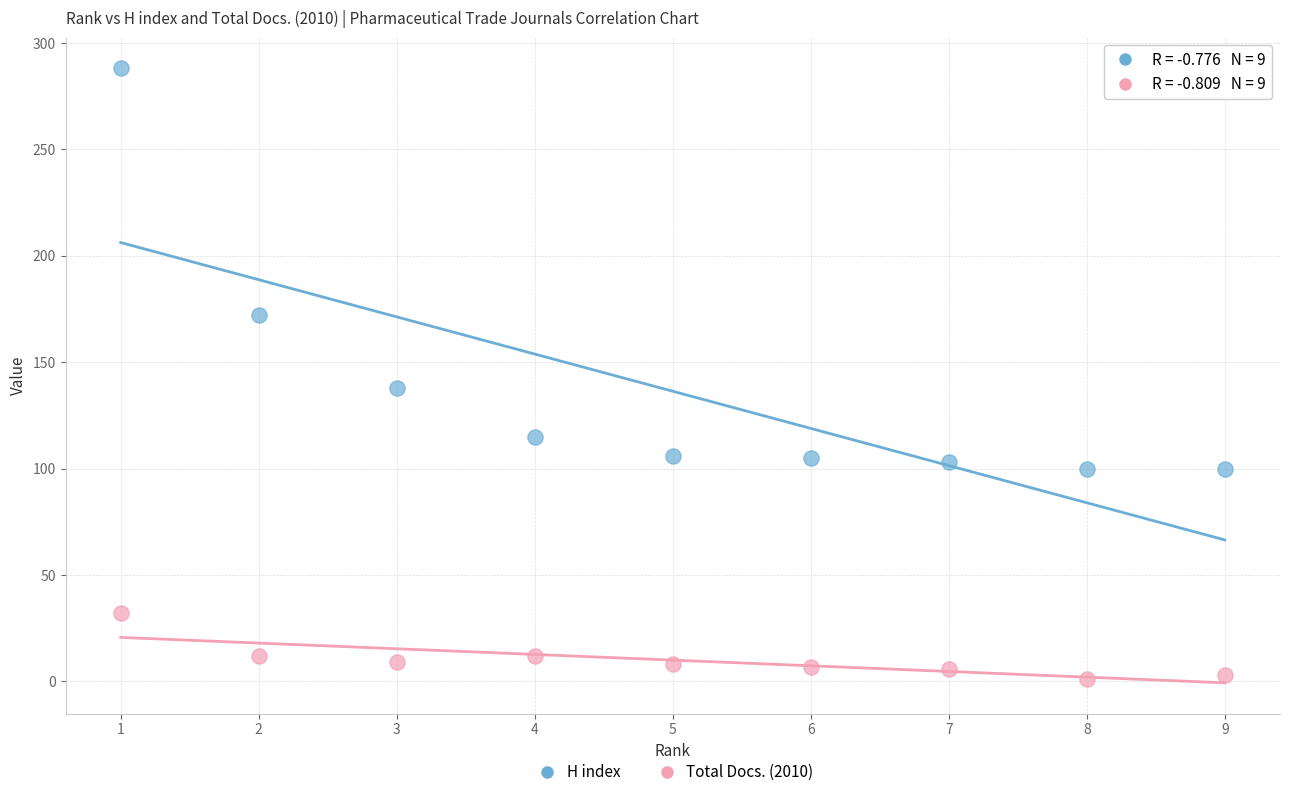

Which series reaches the minimum Y coordinate?

Total Docs. (2010)